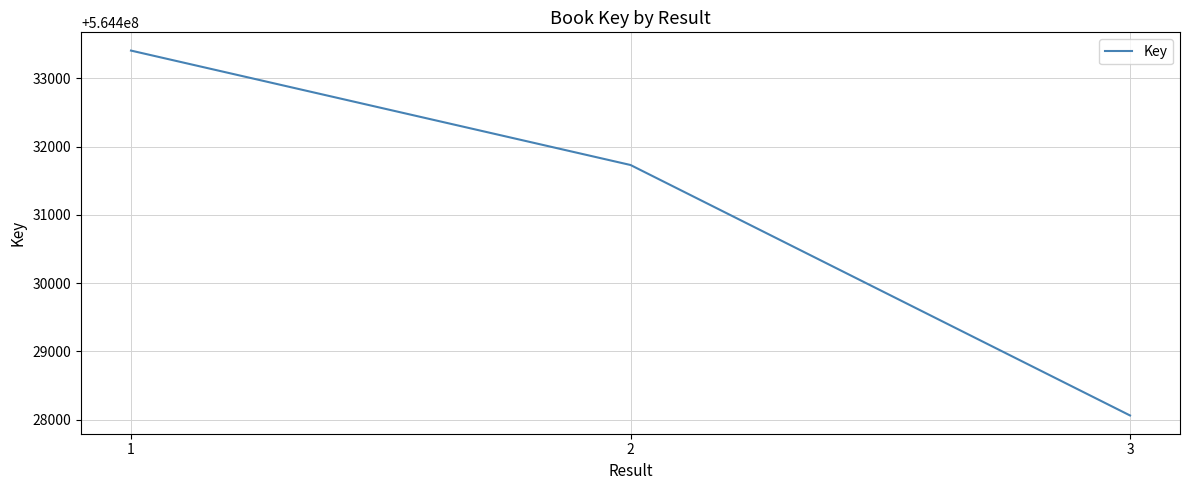

What is the sum of the values at 3 and 2?

1128859789